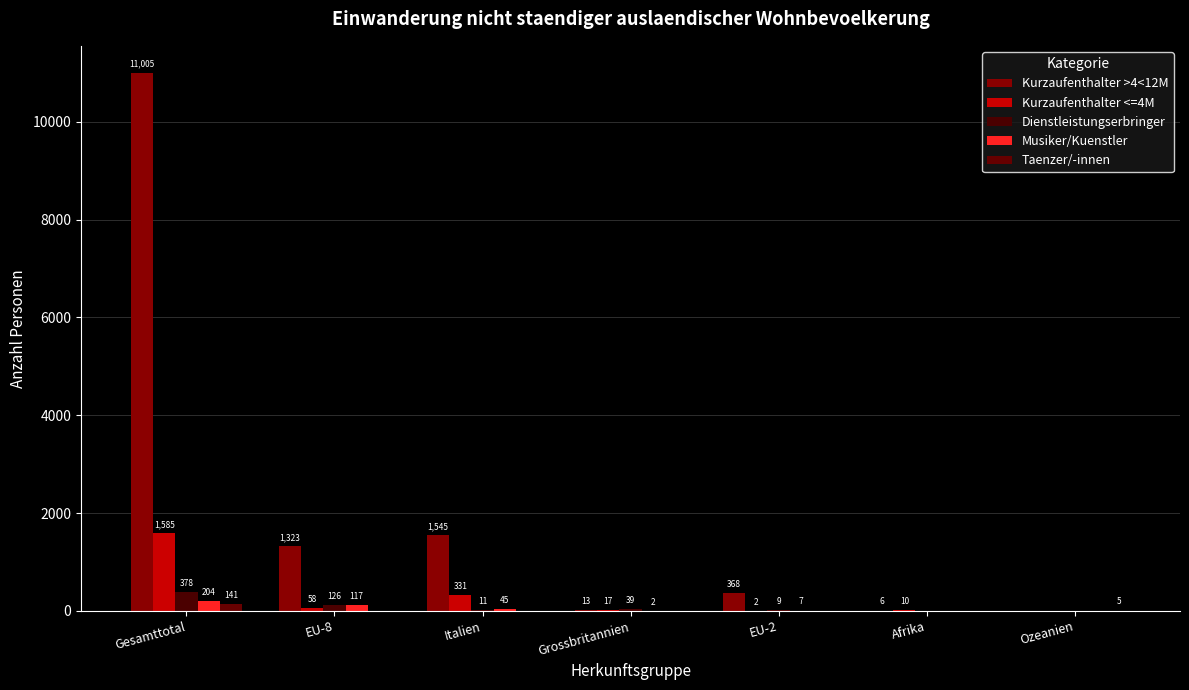

How many groups of bars are there?

7